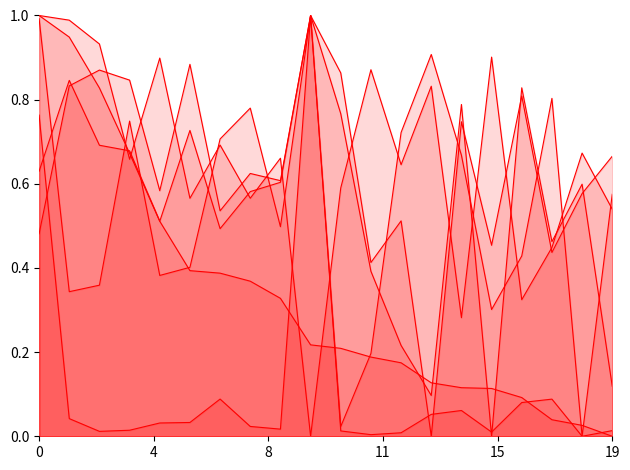

Which series has the largest total across all categories?

Cơ bản